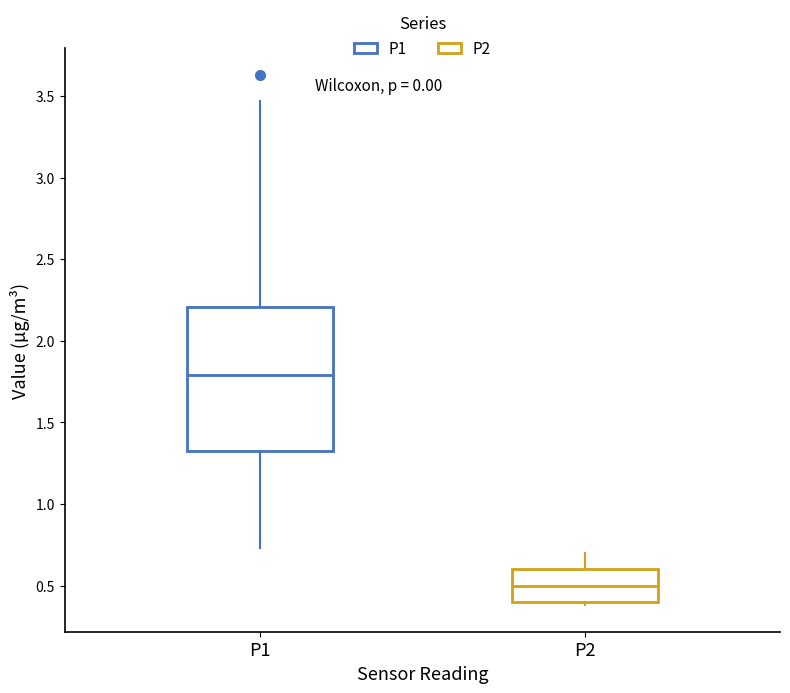

Which box has the lowest median line?

P2